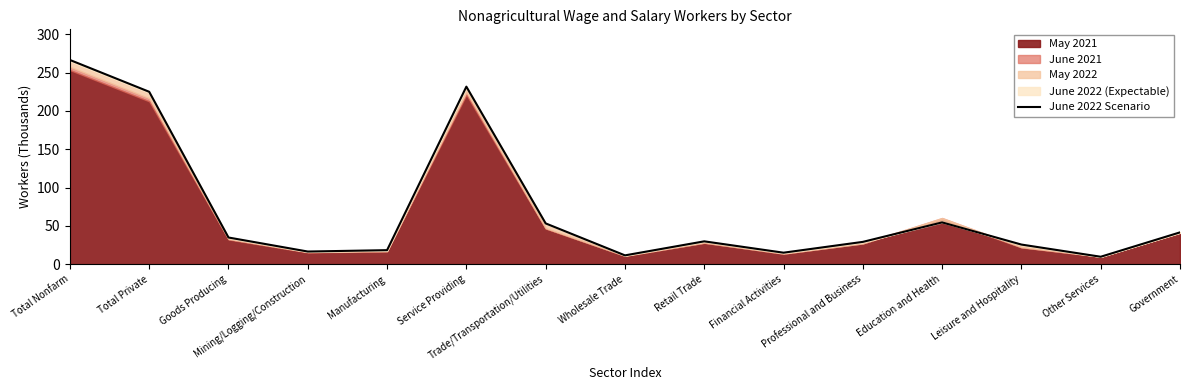

At which label does the data first exceed 29?

Total Nonfarm